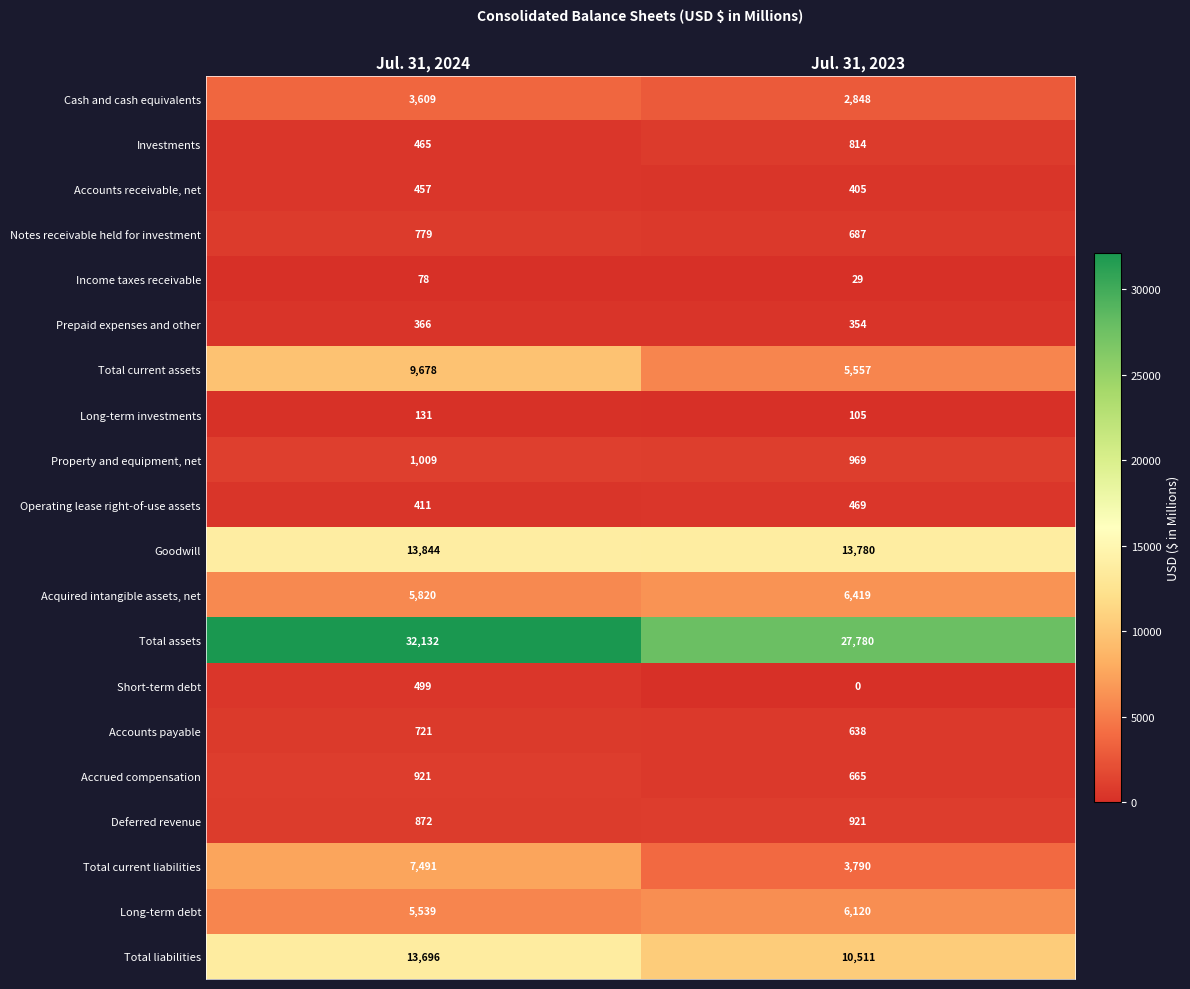

What is the average value of the Total liabilities series?

12104